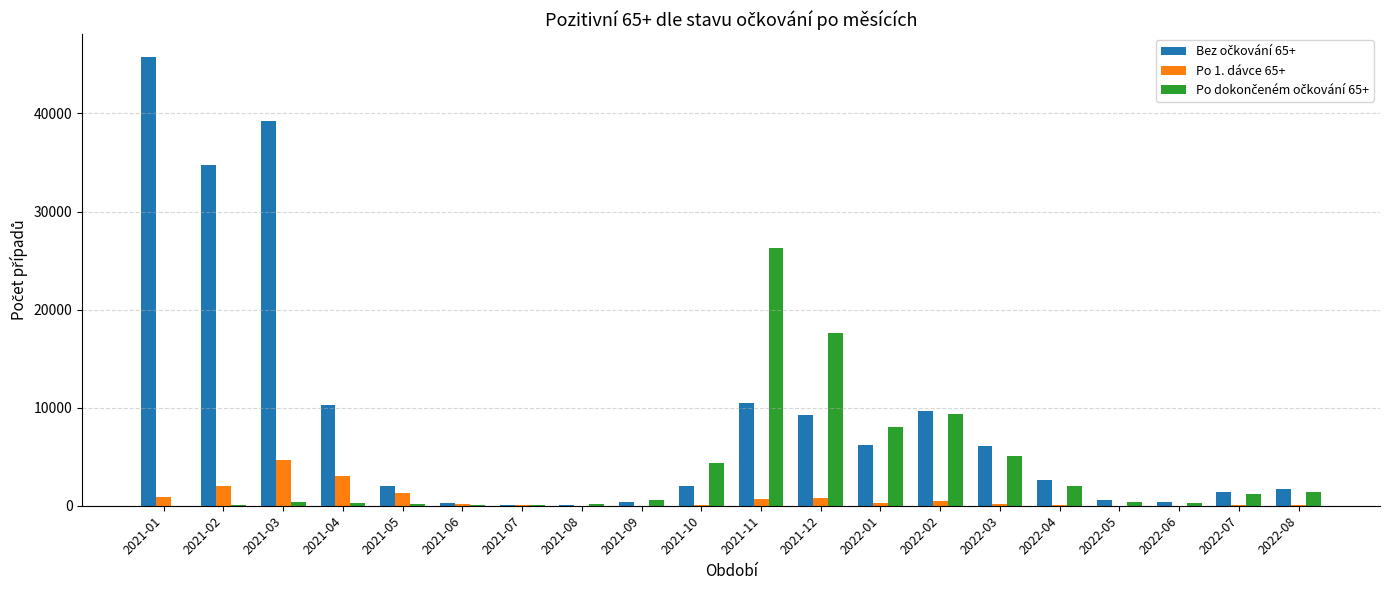

What is the difference between the second highest and minimum values in the Po dokončeném očkování 65+ series?

17610